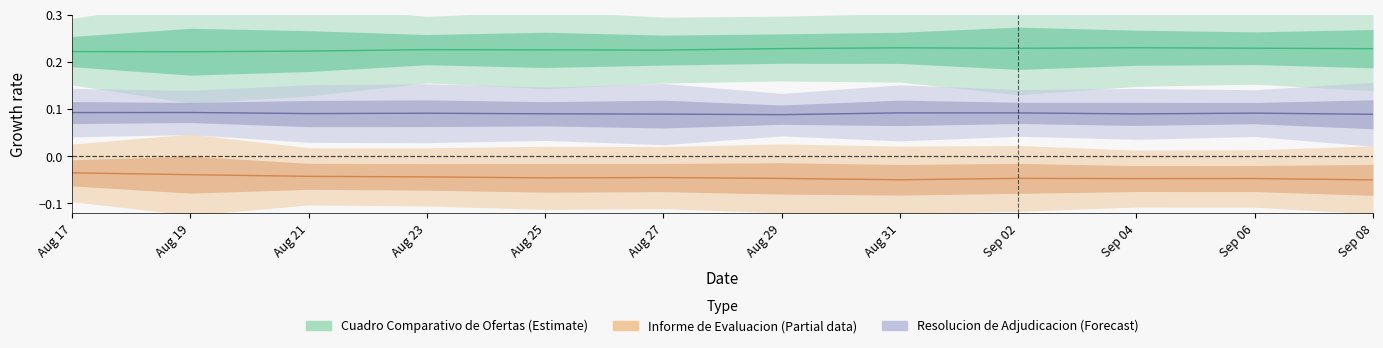

At how many categories does at least one series exceed 0?

12